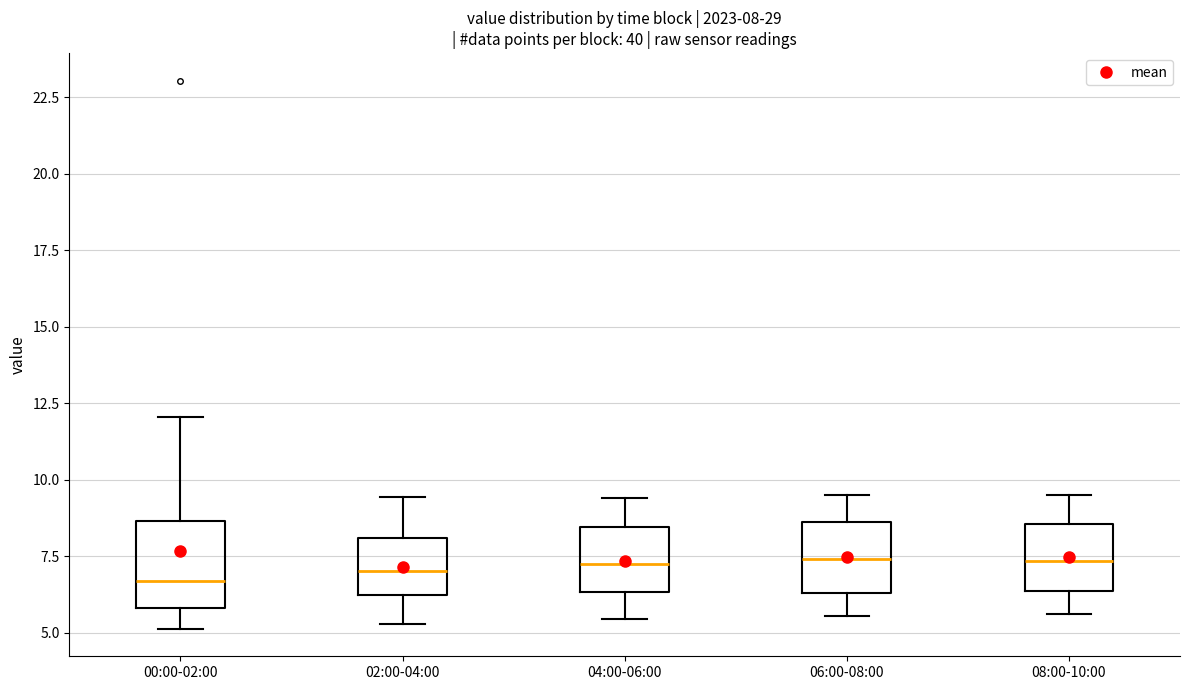

Which box is the tallest, from its lower edge to its upper edge?

00:00-02:00